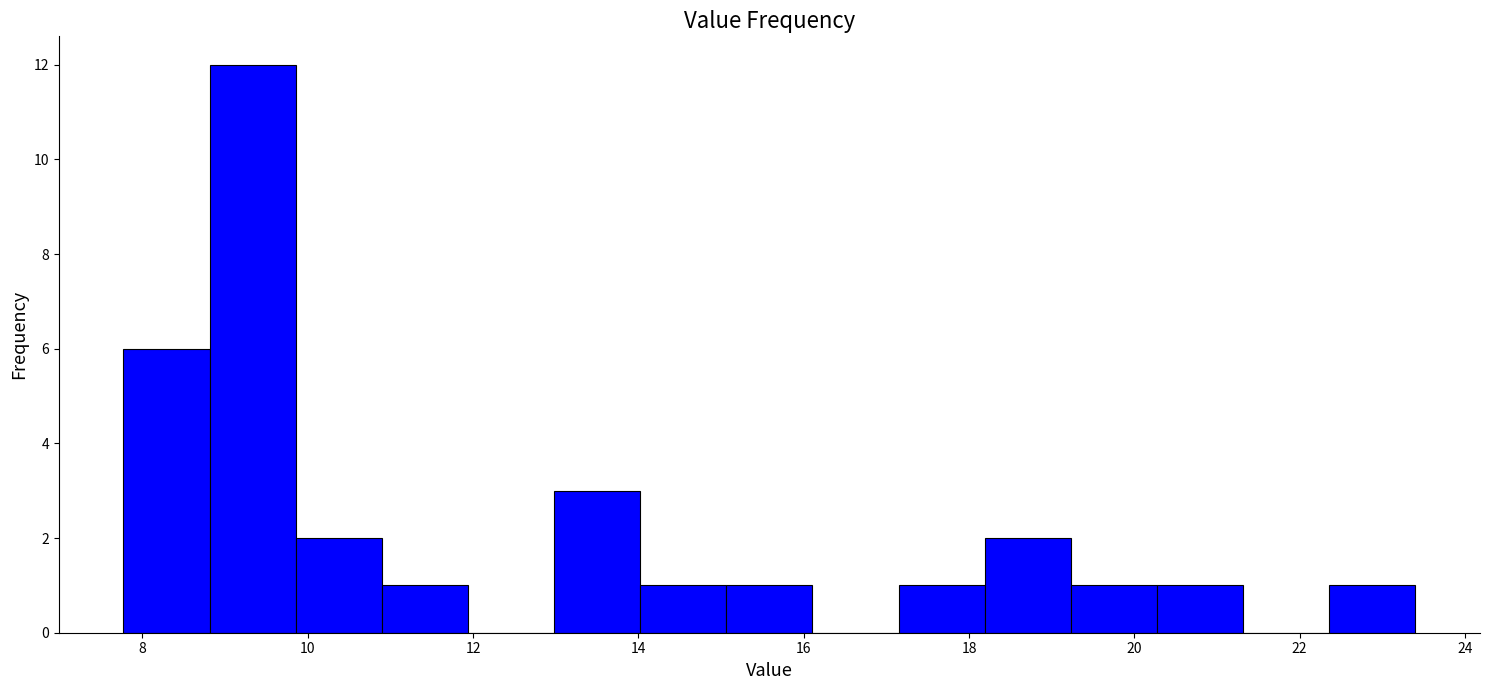

Reading left to right, list every bar in this chart as the range it spans on the x-axis followed by its height. Neither the bar edges nor the heights are printed on the chart, so give them approximately, as read against the axes.

7.8 to 8.8: 6
8.8 to 9.8: 12
9.8 to 10.8: 2
10.8 to 12.0: 1
12.0 to 13.0: 0
13.0 to 14.0: 3
14.0 to 15.0: 1
15.0 to 16.2: 1
16.2 to 17.2: 0
17.2 to 18.2: 1
18.2 to 19.2: 2
19.2 to 20.2: 1
20.2 to 21.4: 1
21.4 to 22.4: 0
22.4 to 23.4: 1